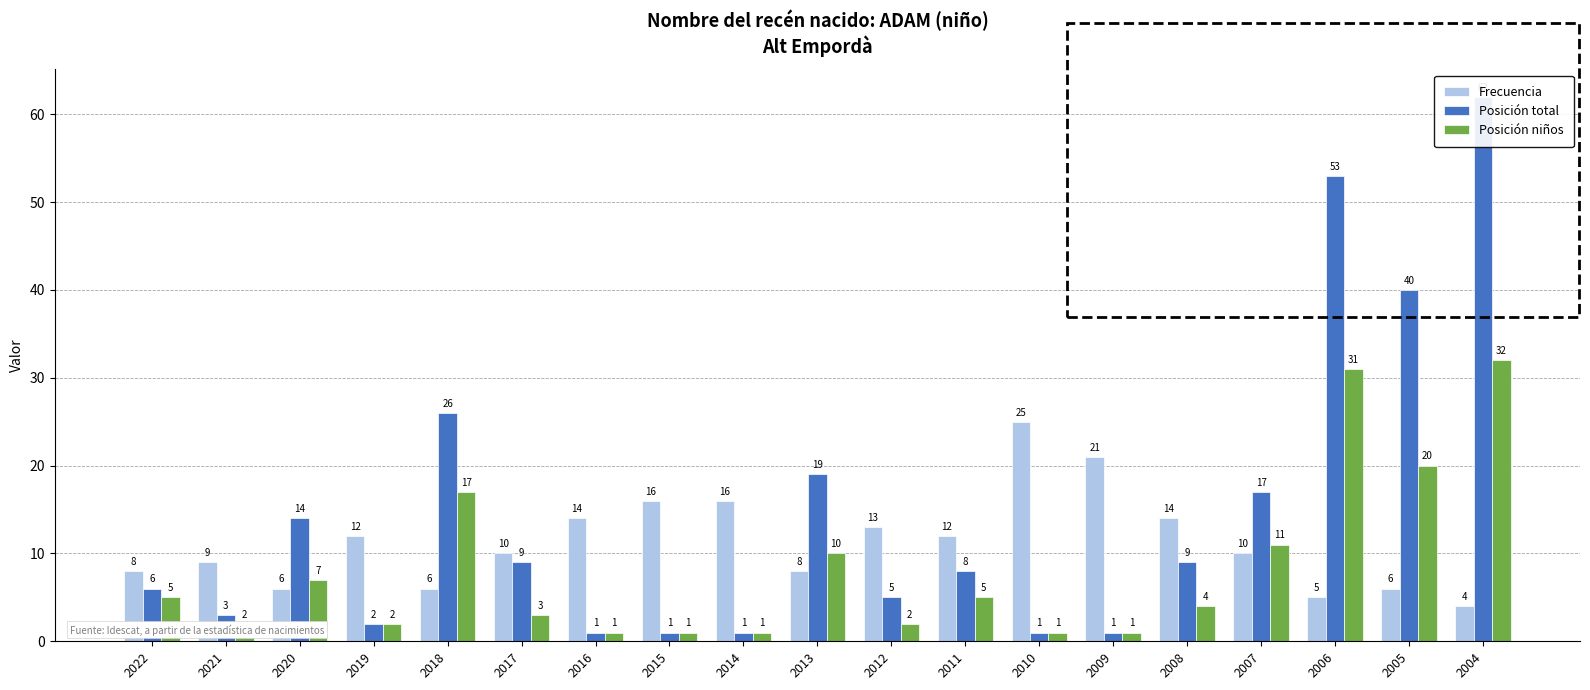

Reading right to left, extract all data points from this chart.

Frecuencia: 4	6	5	10	14	21	25	12	13	8	16	16	14	10	6	12	6	9	8
Posición total: 62	40	53	17	9	1	1	8	5	19	1	1	1	9	26	2	14	3	6
Posición niños: 32	20	31	11	4	1	1	5	2	10	1	1	1	3	17	2	7	2	5